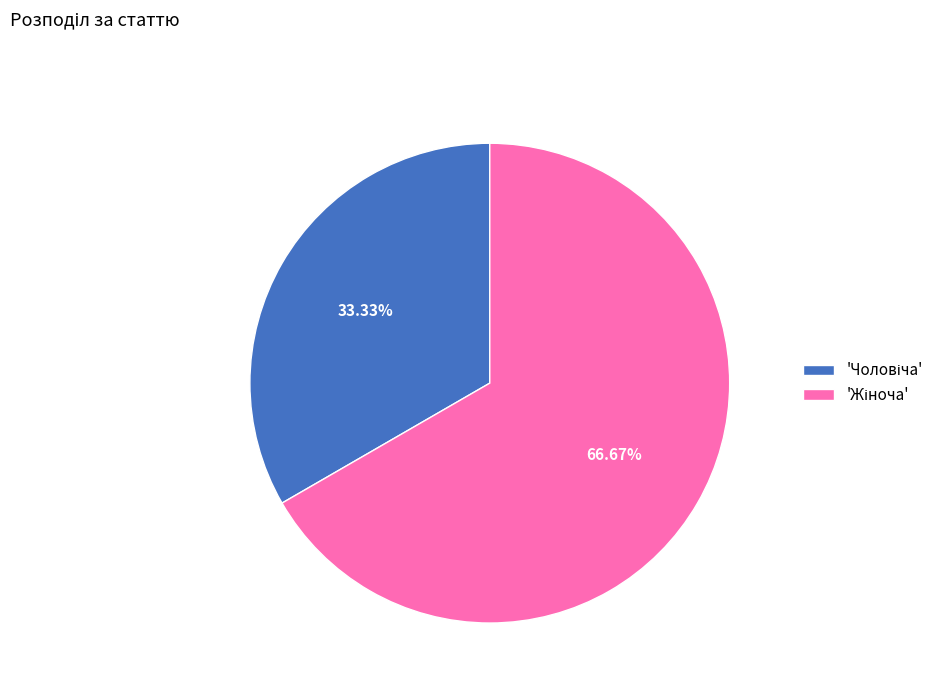

Does any single category account for the majority?

Yes